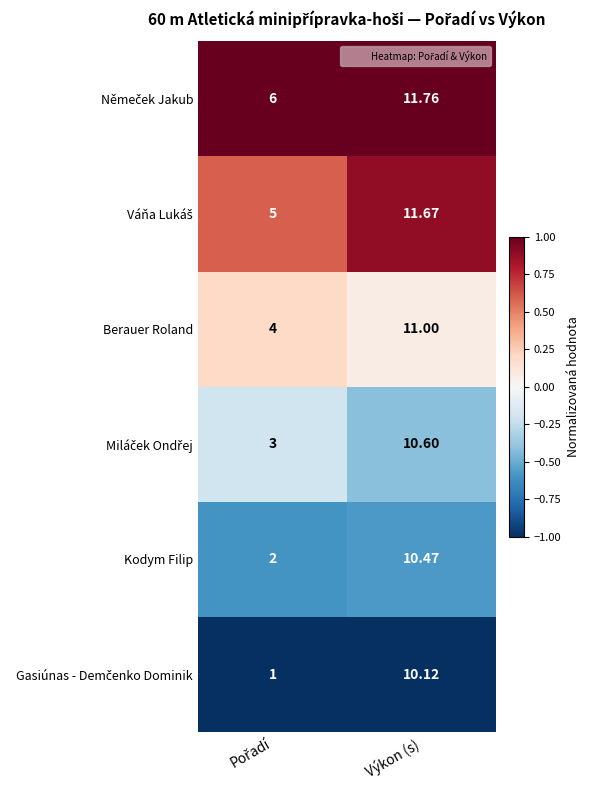

What is the smallest value displayed?

1.0